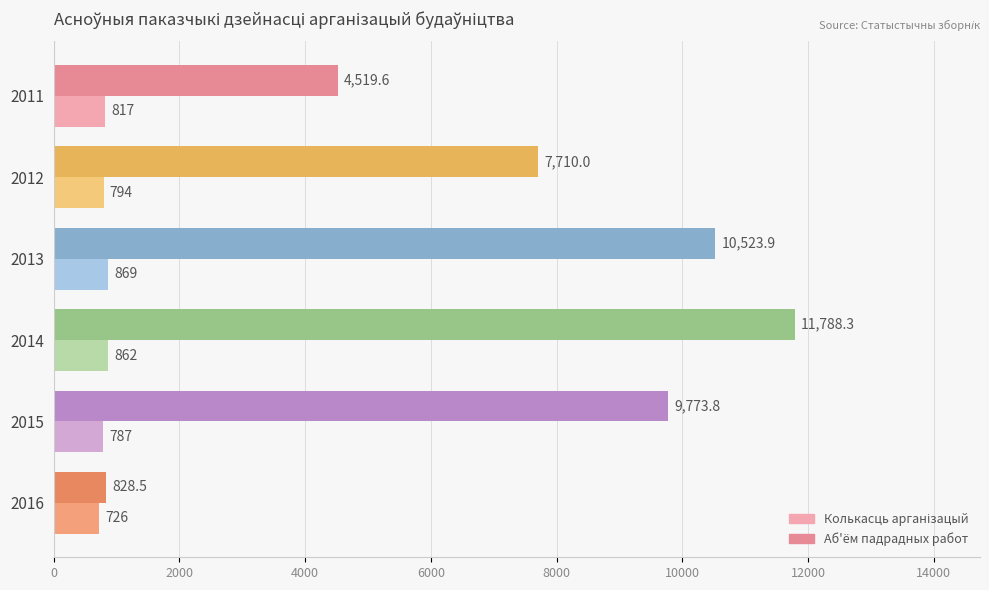

Which series has the largest range (max minus min)?

Аб'ём падрадных работ